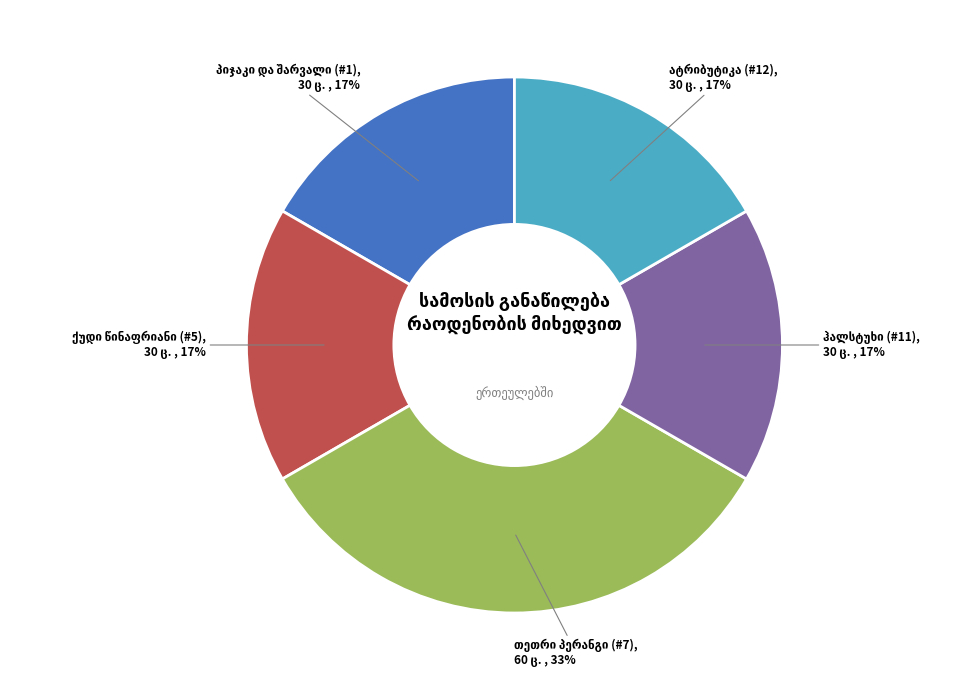

To the nearest percent, what is the average slice percentage?

20%